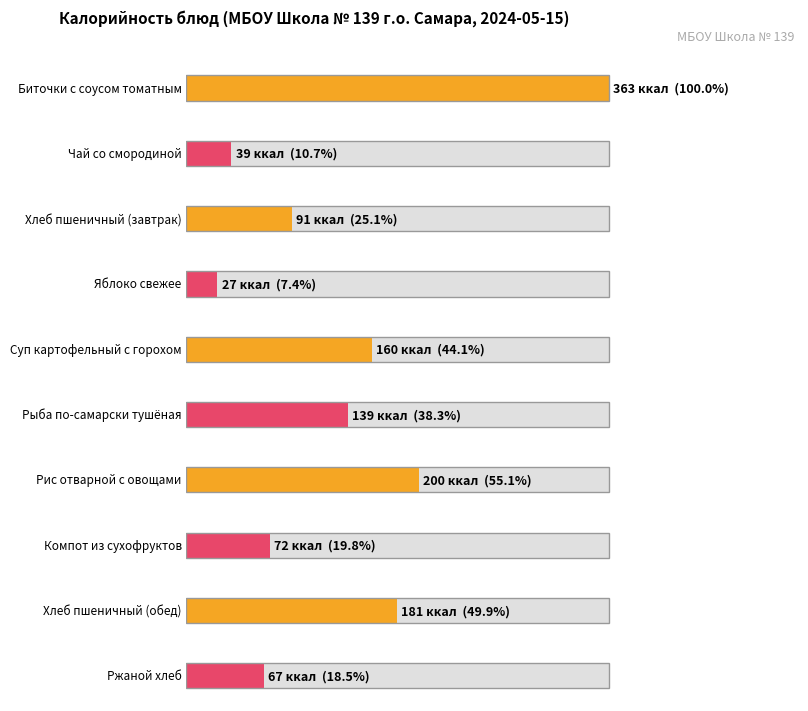

At which label does the data first exceed 139?

Биточки с соусом томатным